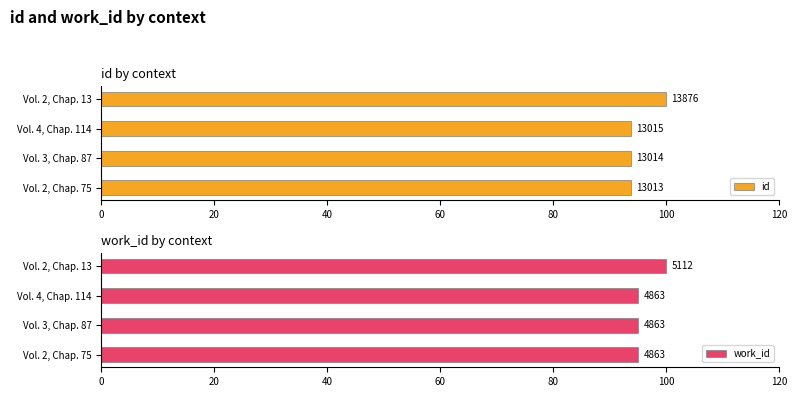

What is the sum of the work_id values at Vol. 4, Chap. 114 and Vol. 2, Chap. 75?

190.3